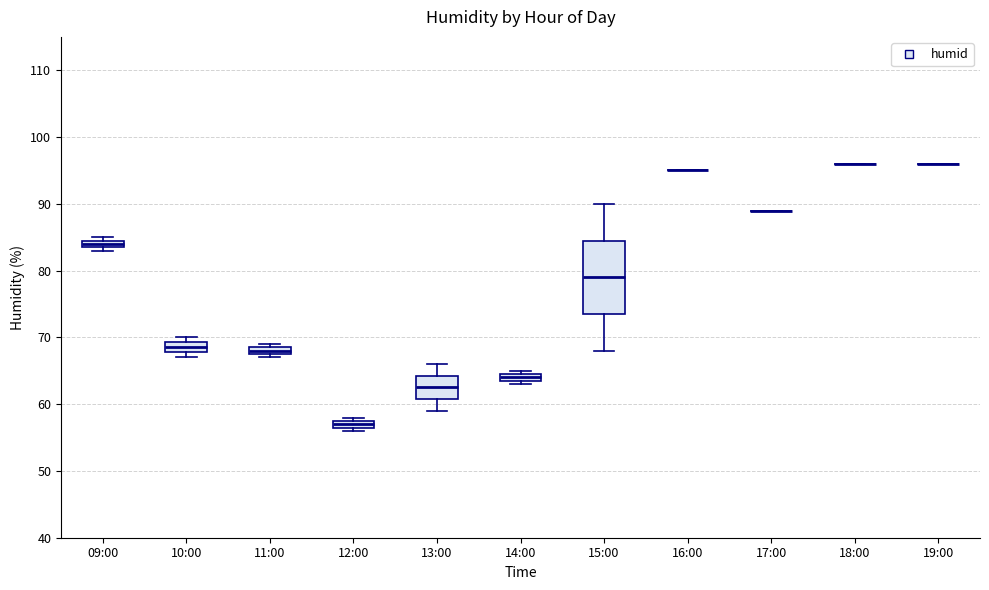

Where is the upper edge of the box for 11:00 on the y-axis? The values are not printed on the chart, so give them approximately, as read against the axis.

69